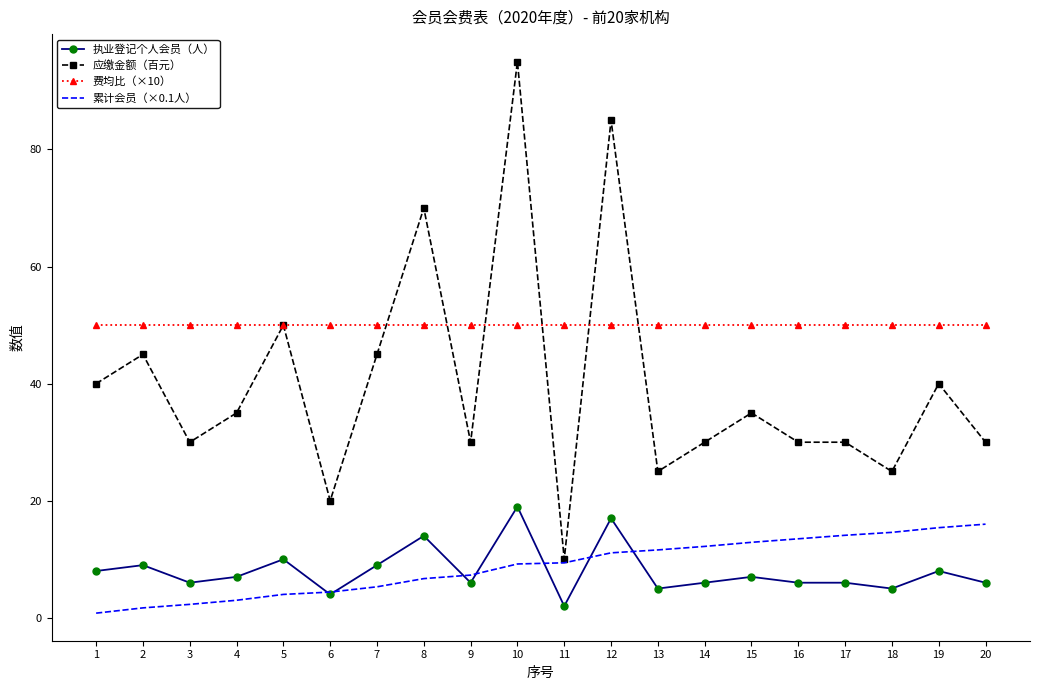

At which category does the chart reach its peak across all series?

10